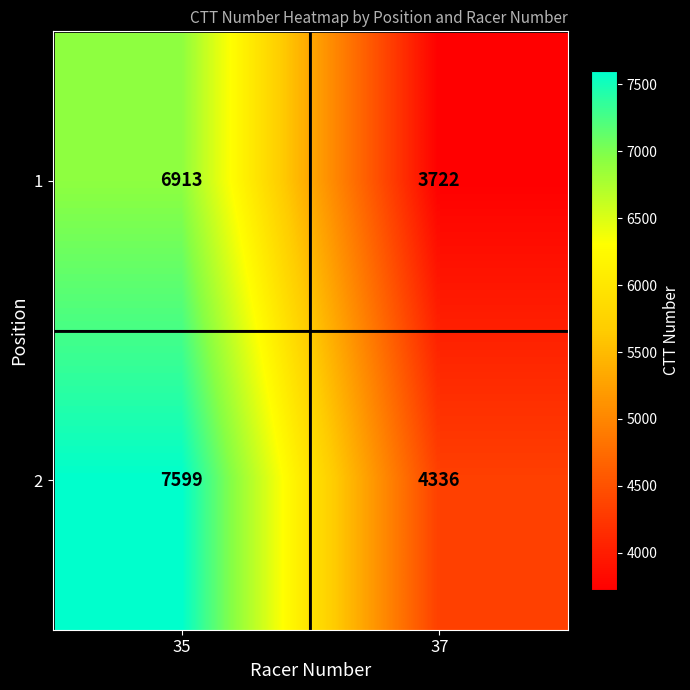

Which series has the largest total across all categories?

2